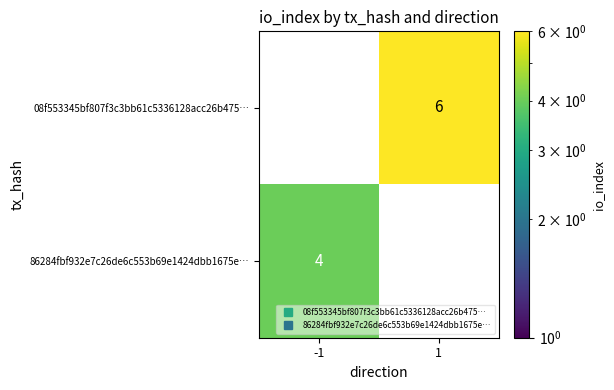

What is the difference between the maximum and minimum values in the 08f553345bf807f3c3bb61c5336128acc26b475… series?

6